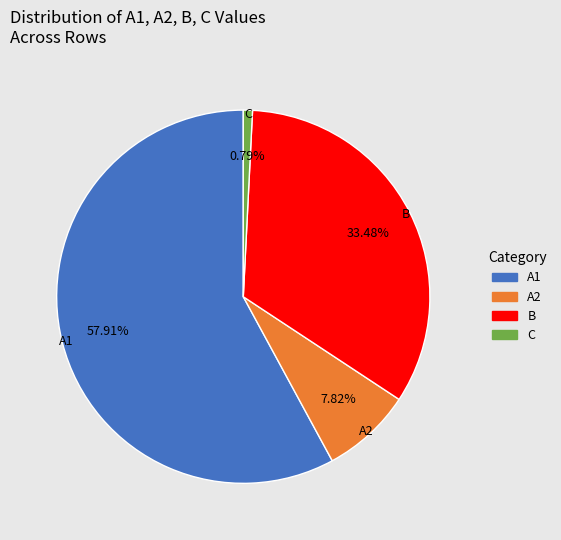

Does A1 represent more than half of the total?

Yes